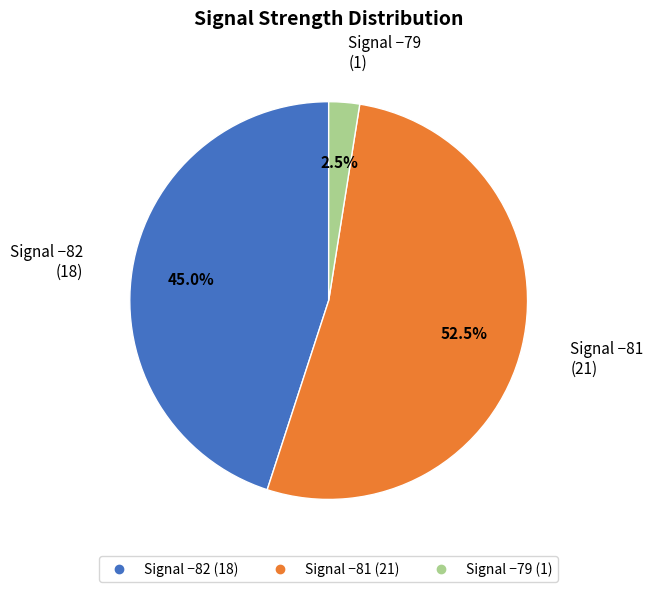

Is there any slice that represents more than half of the pie?

Yes